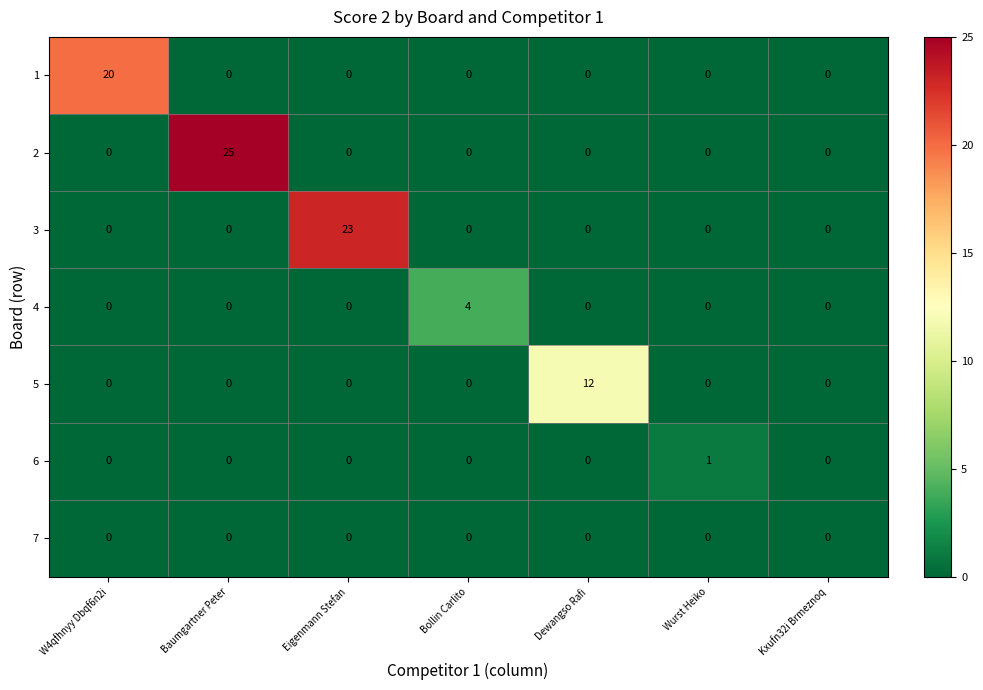

The value of 7 at Kxufn32i Brmeznoq is 0. True or false?

True